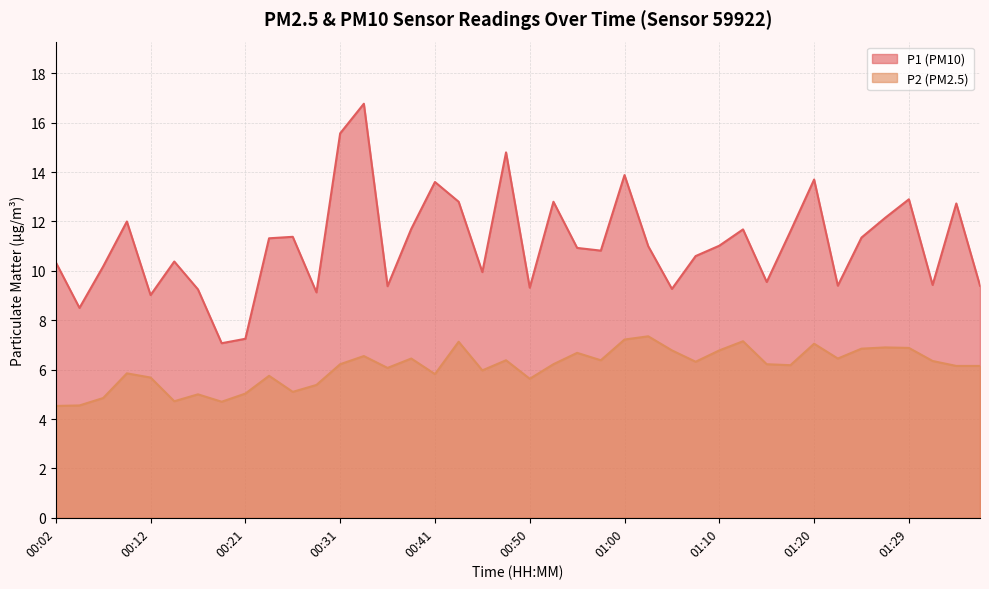

What is the spread (max minus min) of values at 01:15?

3.3